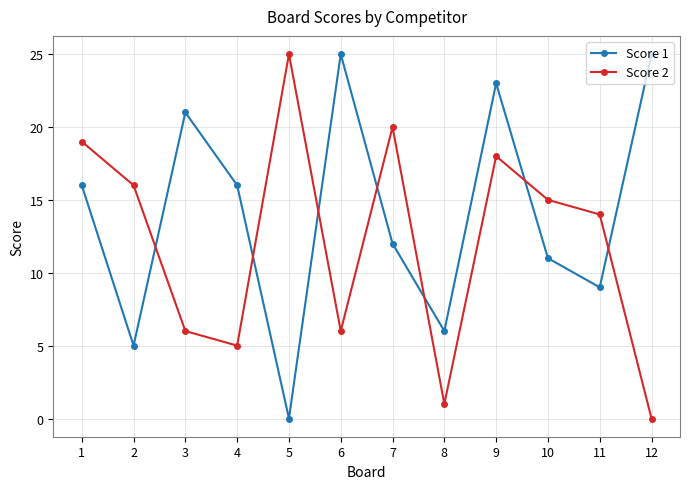

Reading left to right, list all the values displayed in this chart.

Score 1: 16	5	21	16	0	25	12	6	23	11	9	25
Score 2: 19	16	6	5	25	6	20	1	18	15	14	0